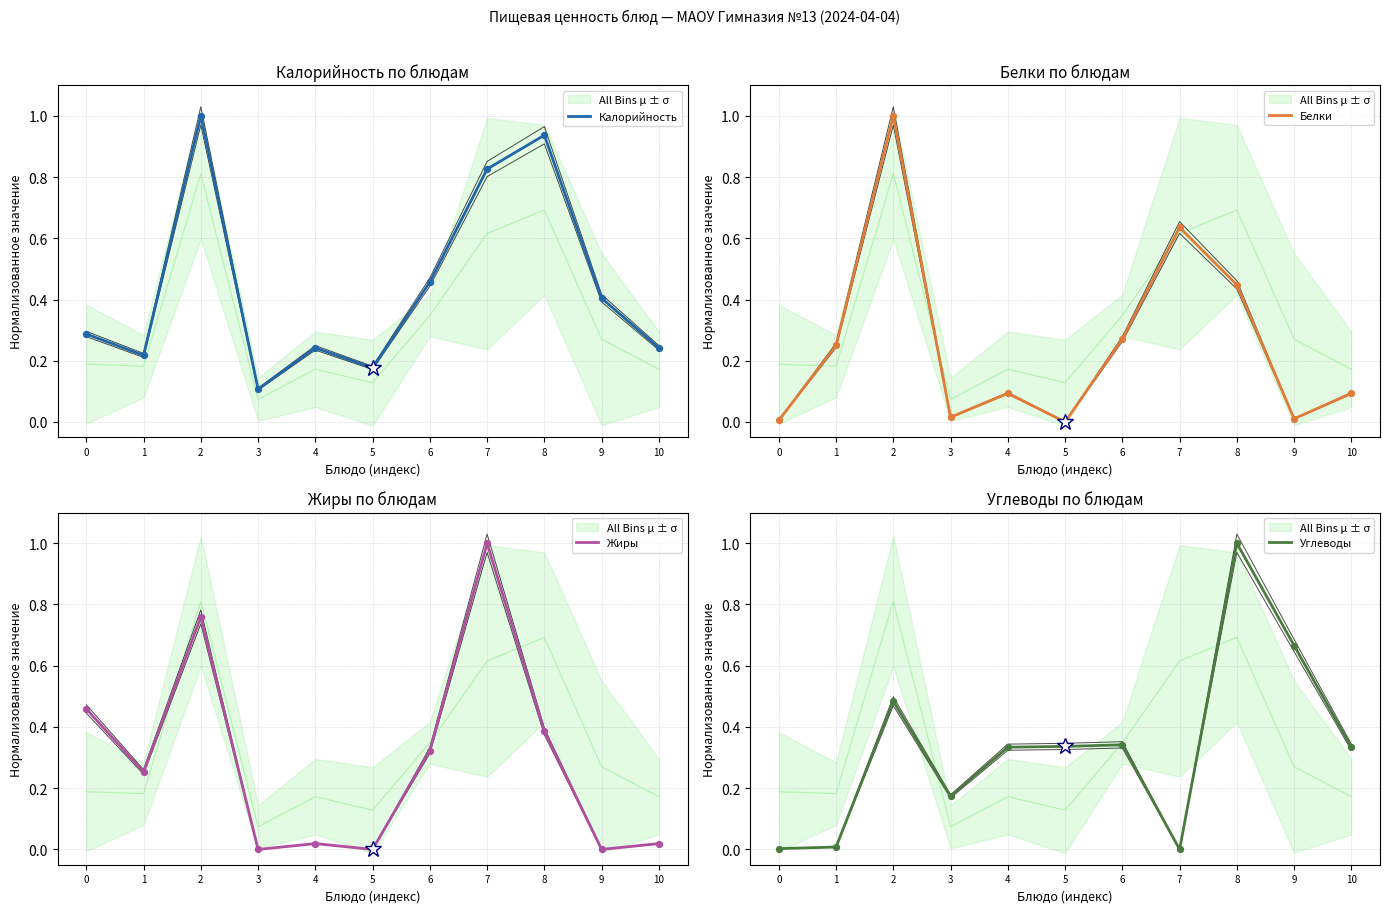

Which series contains the lowest Y value?

Белки